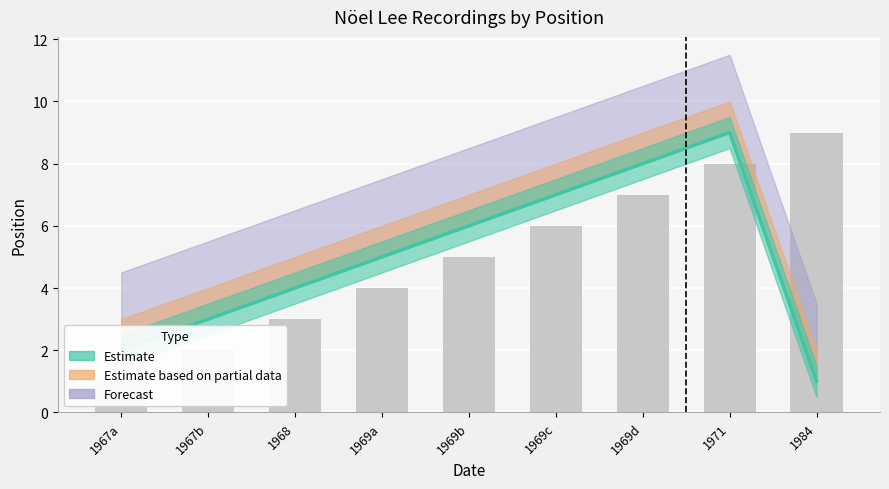

Between 1969-04-02 and 1969-10-18, which is larger?

1969-10-18